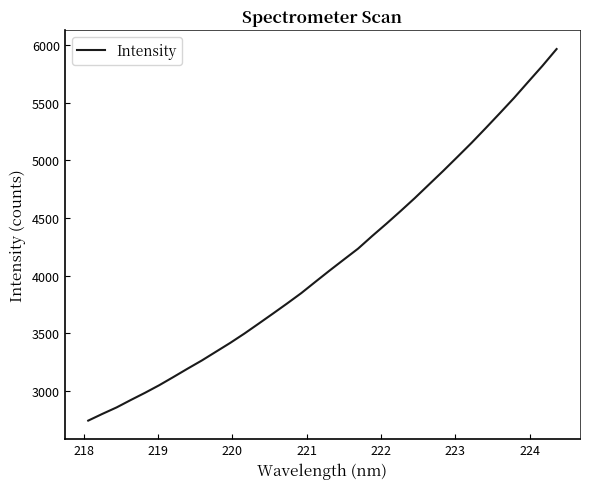

What is the average value?

4117.7